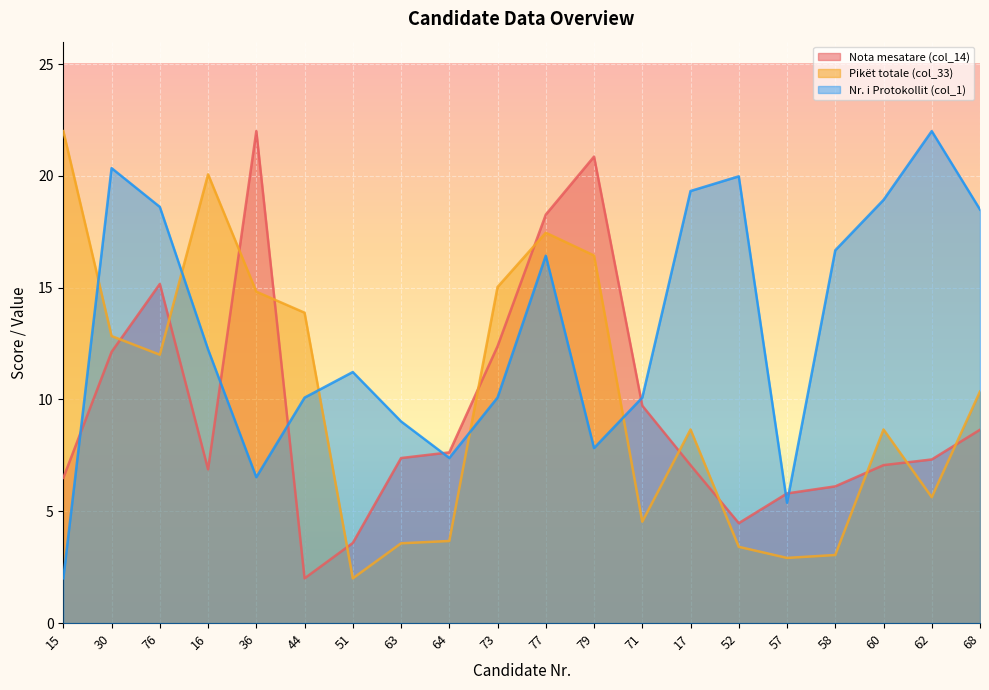

Reading left to right, extract all data points from this chart.

Nota mesatare (col_14): 15=6.5	30=12.1	76=15.2	16=6.9	36=22.0	44=2.0	51=3.6	63=7.4	64=7.6	73=12.4	77=18.3	79=20.9	71=9.7	17=7.1	52=4.5	57=5.8	58=6.1	60=7.1	62=7.3	68=8.6
Pikët totale (col_33): 15=22.0	30=12.8	76=12.0	16=20.1	36=14.8	44=13.9	51=2.0	63=3.6	64=3.7	73=15.0	77=17.5	79=16.4	71=4.5	17=8.7	52=3.4	57=2.9	58=3.0	60=8.7	62=5.6	68=10.4
Nr. i Protokollit (col_1): 15=2.0	30=20.3	76=18.6	16=12.2	36=6.5	44=10.1	51=11.2	63=9.0	64=7.4	73=10.1	77=16.4	79=7.8	71=10.1	17=19.3	52=20.0	57=5.4	58=16.7	60=18.9	62=22.0	68=18.5